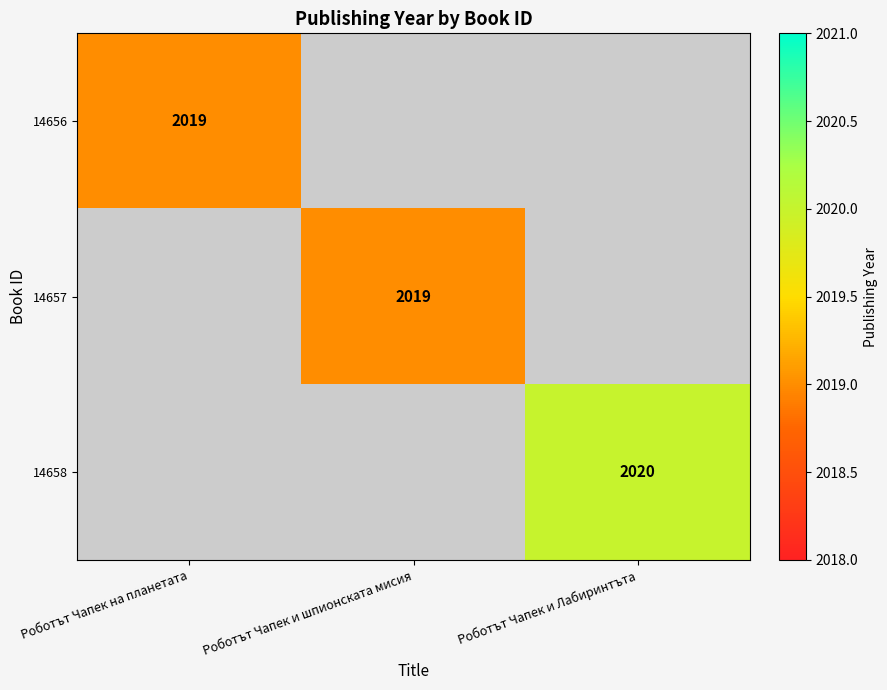

The value of 14657 at Роботът Чапек и шпионската мисия is 1400. True or false?

False